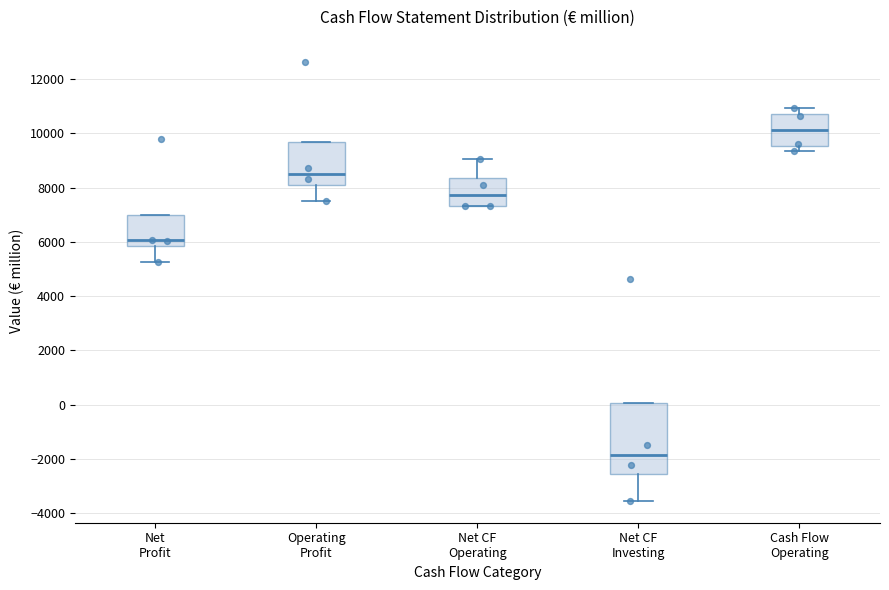

Which box is the tallest, from its lower edge to its upper edge?

Net CF Investing